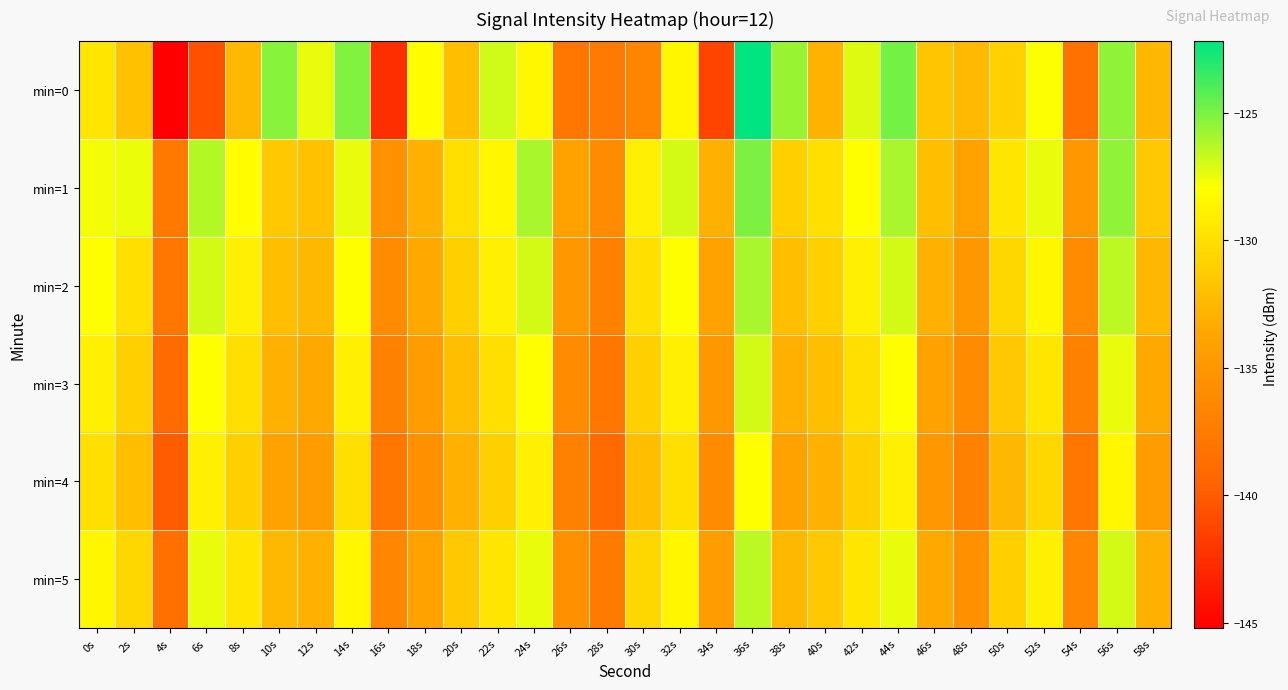

Reading right to left, list all the values displayed in this chart.

min=0: 58s=-132.5	56s=-125.4	54s=-138.4	52s=-127.9	50s=-130.8	48s=-132.4	46s=-131.7	44s=-124.8	42s=-127.2	40s=-132.8	38s=-125.6	36s=-122.2	34s=-141.3	32s=-128.5	30s=-136.6	28s=-137.6	26s=-137.9	24s=-128.4	22s=-126.9	20s=-132.0	18s=-128.1	16s=-142.6	14s=-125.1	12s=-127.4	10s=-125.3	8s=-132.5	6s=-140.5	4s=-145.2	2s=-131.9	0s=-129.6
min=1: 58s=-131.5	56s=-125.5	54s=-135.0	52s=-127.5	50s=-129.5	48s=-134.0	46s=-132.0	44s=-126.0	42s=-128.0	40s=-130.0	38s=-131.0	36s=-125.0	34s=-133.0	32s=-127.0	30s=-129.0	28s=-136.0	26s=-134.0	24s=-126.0	22s=-128.5	20s=-130.0	18s=-133.0	16s=-135.4	14s=-127.4	12s=-131.9	10s=-131.5	8s=-128.1	6s=-126.3	4s=-137.7	2s=-127.5	0s=-127.8
min=2: 58s=-132.5	56s=-126.5	54s=-136.0	52s=-128.5	50s=-130.5	48s=-135.0	46s=-133.0	44s=-127.0	42s=-129.0	40s=-131.0	38s=-132.0	36s=-126.0	34s=-134.0	32s=-128.0	30s=-130.0	28s=-137.0	26s=-135.0	24s=-127.0	22s=-129.0	20s=-131.0	18s=-133.5	16s=-136.0	14s=-128.0	12s=-132.5	10s=-132.0	8s=-129.0	6s=-127.0	4s=-138.0	2s=-130.0	0s=-128.0
min=3: 58s=-133.5	56s=-127.5	54s=-137.0	52s=-129.5	50s=-131.5	48s=-136.0	46s=-134.0	44s=-128.0	42s=-130.0	40s=-132.0	38s=-133.0	36s=-127.0	34s=-135.0	32s=-129.0	30s=-131.0	28s=-138.0	26s=-136.0	24s=-128.0	22s=-130.0	20s=-132.0	18s=-134.5	16s=-137.0	14s=-129.0	12s=-133.5	10s=-133.0	8s=-130.0	6s=-128.0	4s=-139.0	2s=-131.0	0s=-129.0
min=4: 58s=-134.5	56s=-128.5	54s=-138.0	52s=-130.5	50s=-132.5	48s=-137.0	46s=-135.0	44s=-129.0	42s=-131.0	40s=-133.0	38s=-134.0	36s=-128.0	34s=-136.0	32s=-130.0	30s=-132.0	28s=-139.0	26s=-137.0	24s=-129.0	22s=-131.0	20s=-133.0	18s=-135.5	16s=-138.0	14s=-130.0	12s=-134.5	10s=-134.0	8s=-131.0	6s=-129.0	4s=-140.0	2s=-132.0	0s=-130.0
min=5: 58s=-133.0	56s=-127.0	54s=-136.5	52s=-129.0	50s=-131.0	48s=-135.5	46s=-133.5	44s=-127.5	42s=-129.5	40s=-131.5	38s=-132.5	36s=-126.5	34s=-134.5	32s=-128.5	30s=-130.5	28s=-137.5	26s=-135.5	24s=-127.5	22s=-129.5	20s=-131.5	18s=-134.0	16s=-136.5	14s=-128.5	12s=-133.0	10s=-132.5	8s=-129.5	6s=-127.5	4s=-138.5	2s=-130.5	0s=-128.5